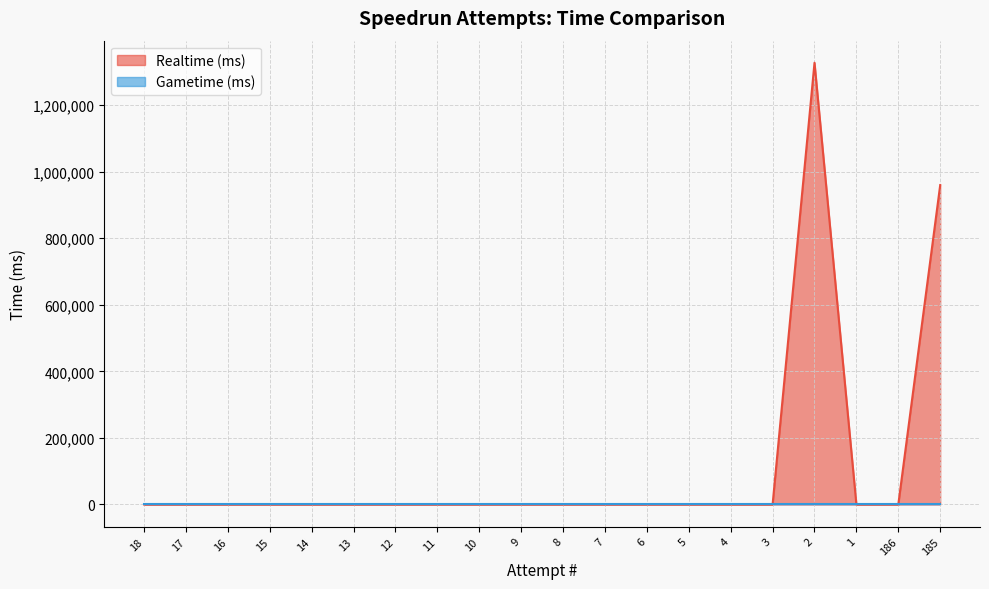

Rank the categories by value from lowest to highest.

18, 17, 16, 15, 14, 13, 12, 11, 10, 9, 8, 7, 6, 5, 4, 3, 1, 186, 185, 2